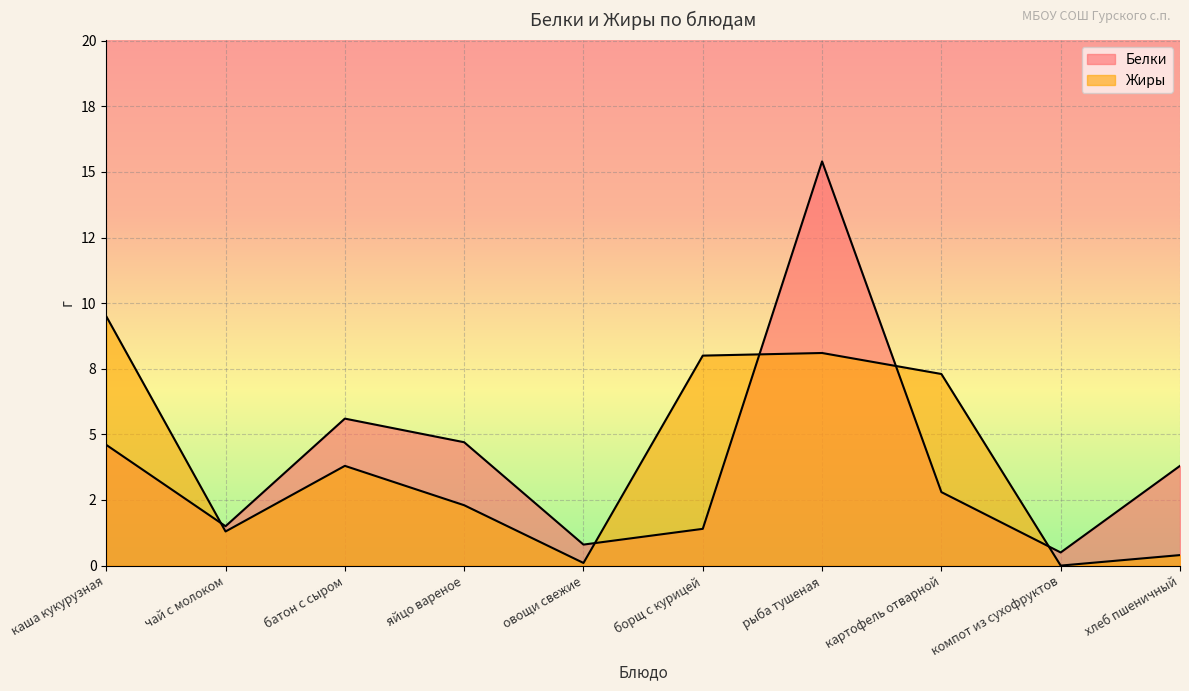

Rank the series by their average value, from highest to lowest.

Белки, Жиры